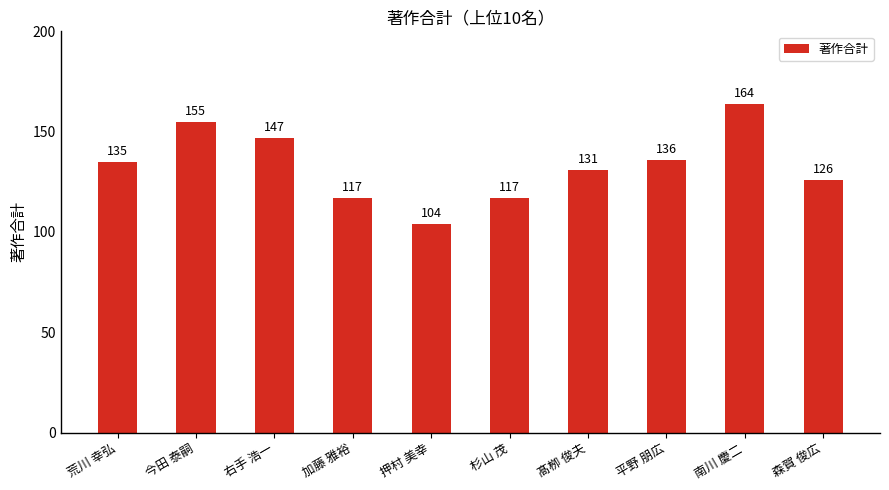

Reading right to left, what are all the values shown in this chart?

森賀 俊広=126	南川 慶二=164	平野 朋広=136	髙栁 俊夫=131	杉山 茂=117	押村 美幸=104	加藤 雅裕=117	右手 浩一=147	今田 泰嗣=155	荒川 幸弘=135